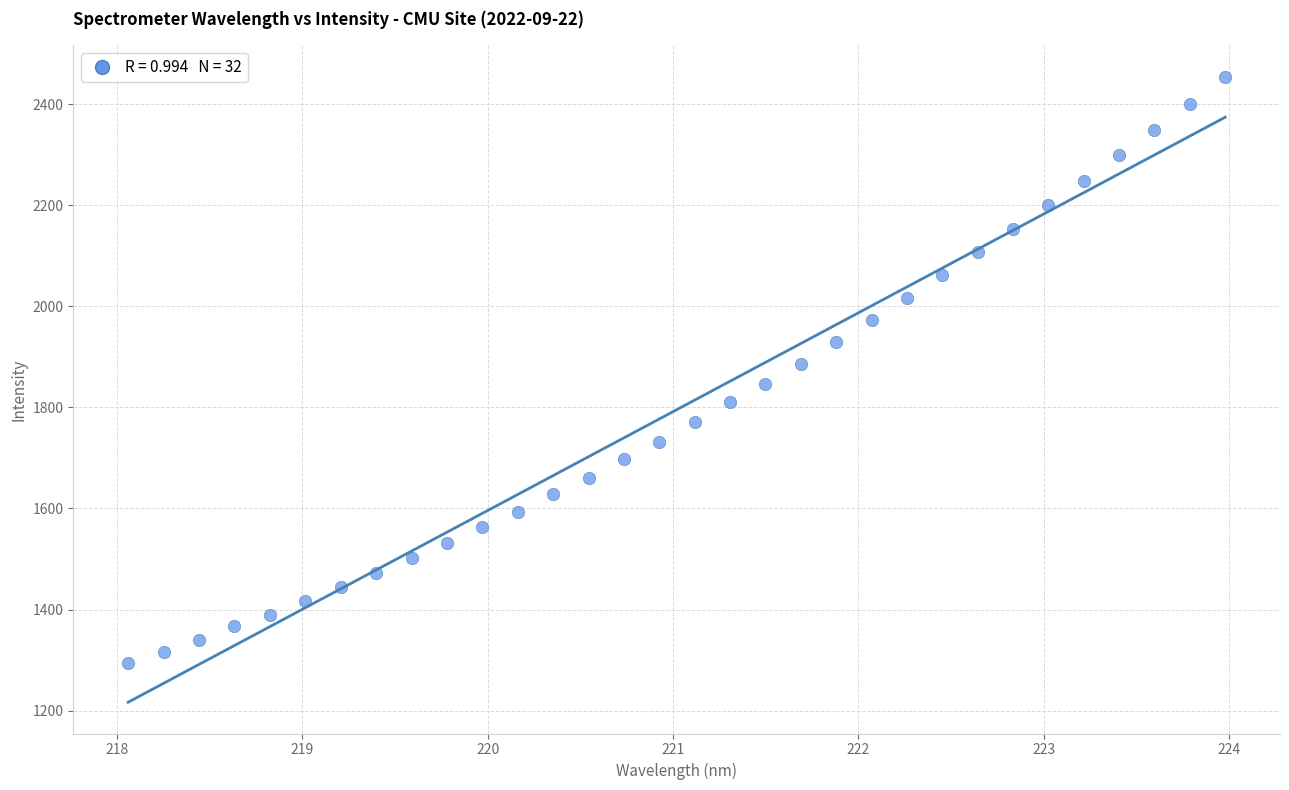

What is the range of X values (max minus min)?

5.9